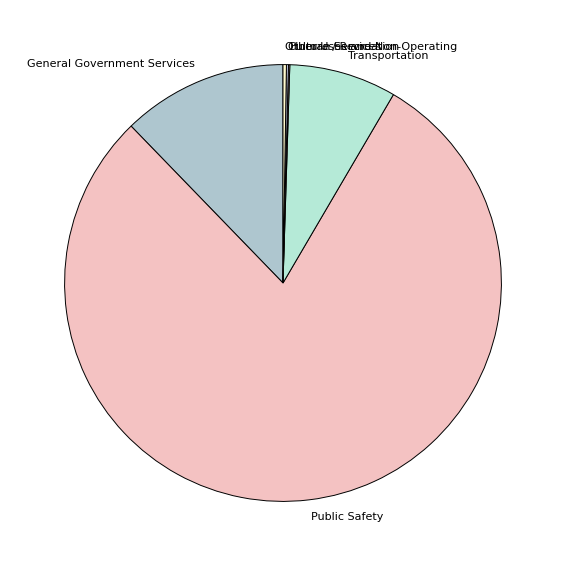

The Public Safety slice represents 72% of the pie. True or false?

False